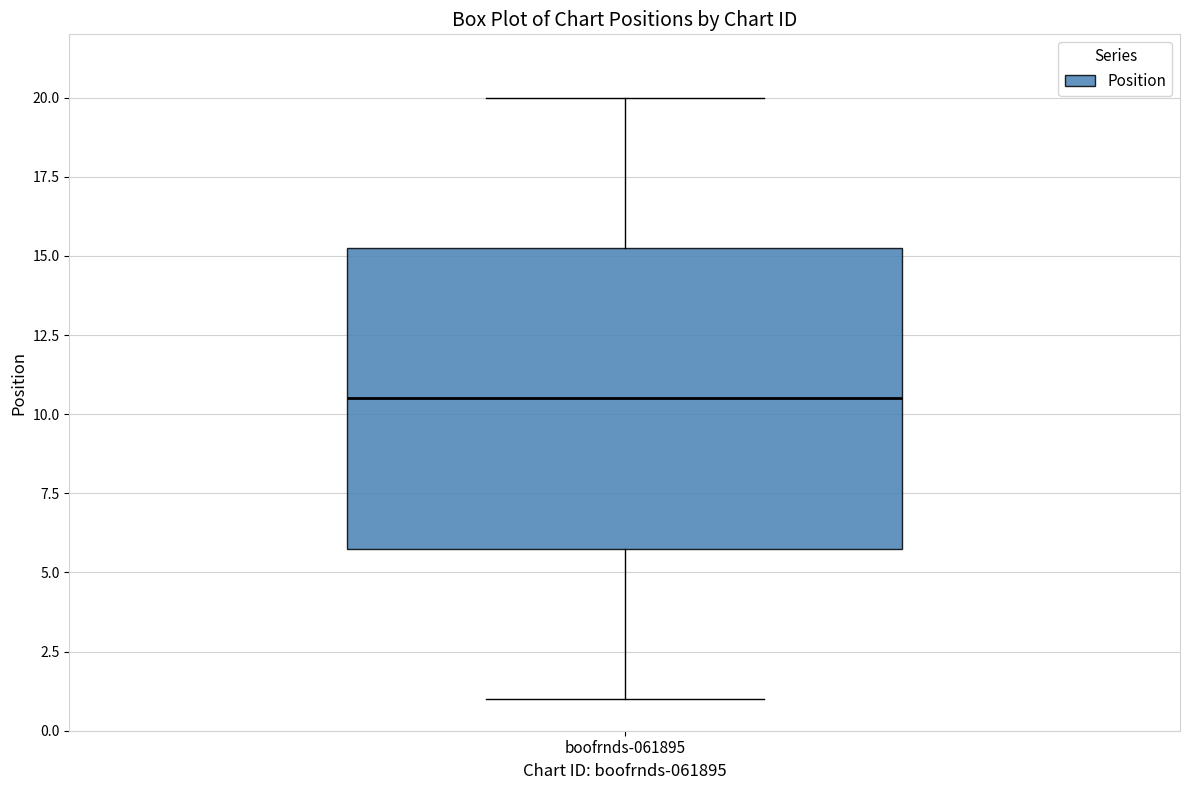

Transcribe this box plot: give where the median line is, the range the box spans, and where the two whiskers end, as read against the y-axis. The values are not printed on the chart, so give them approximately, as read against the axis.

median 10.5, box 6.0 to 15.5, whiskers 1.0 to 20.0